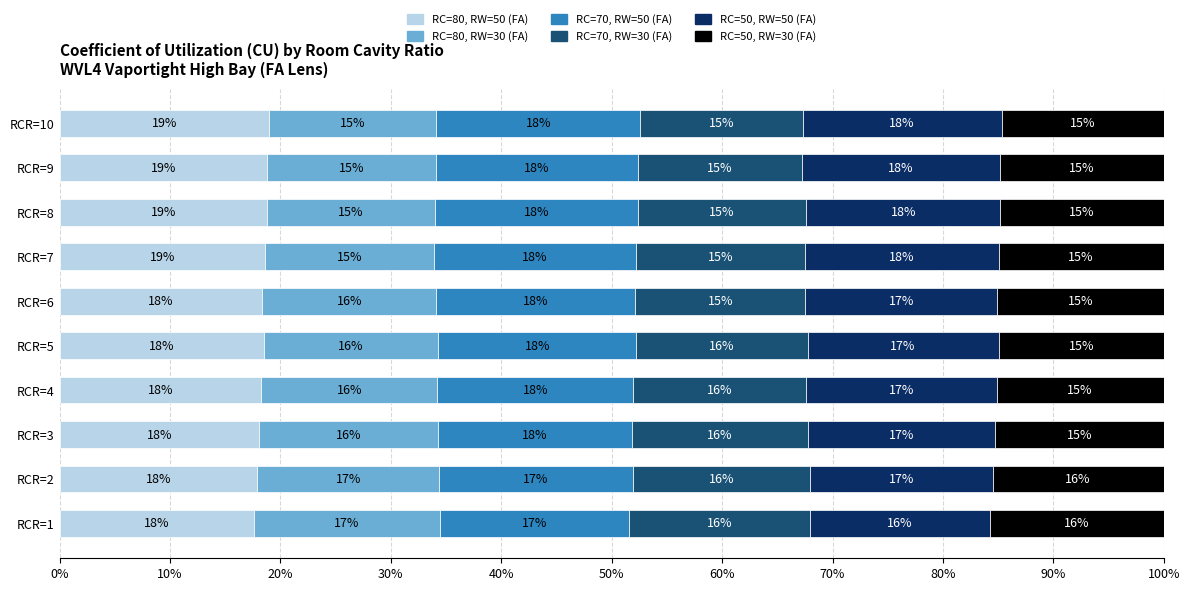

What is the total value across all series at RCR=7?

100.0